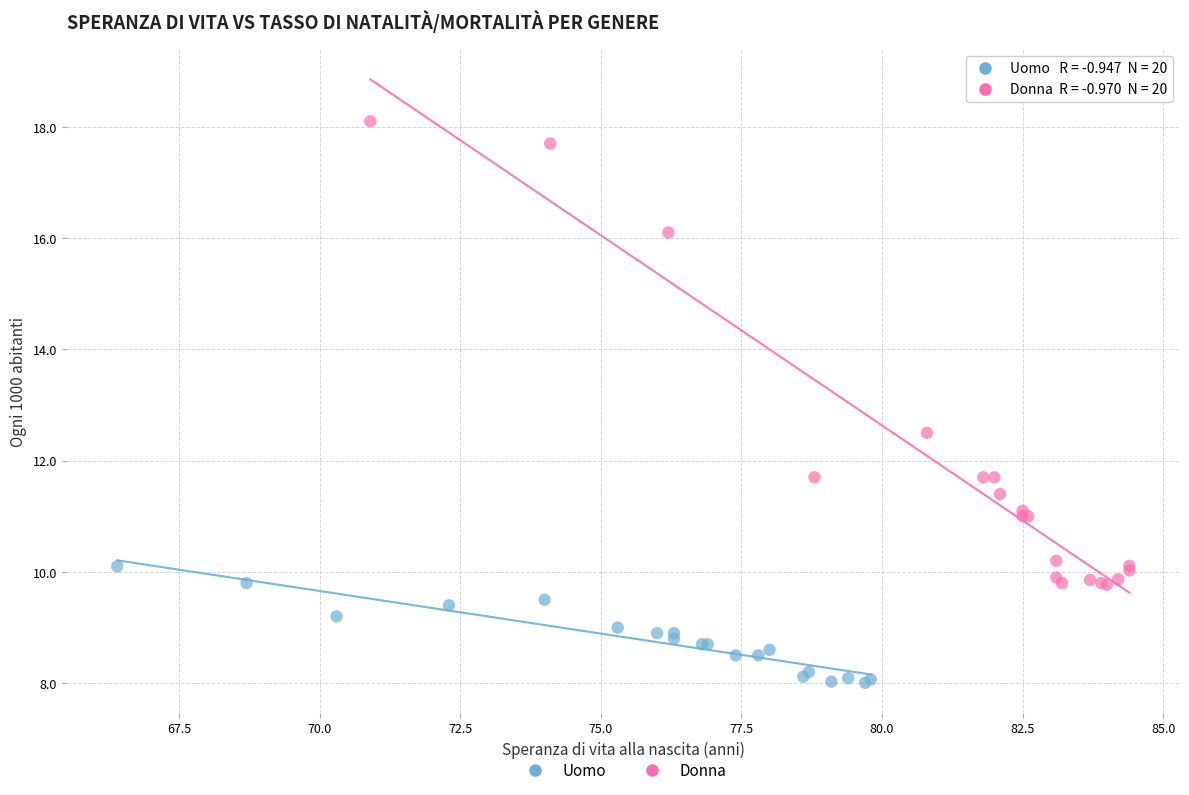

Which series reaches the maximum Y coordinate?

Donna